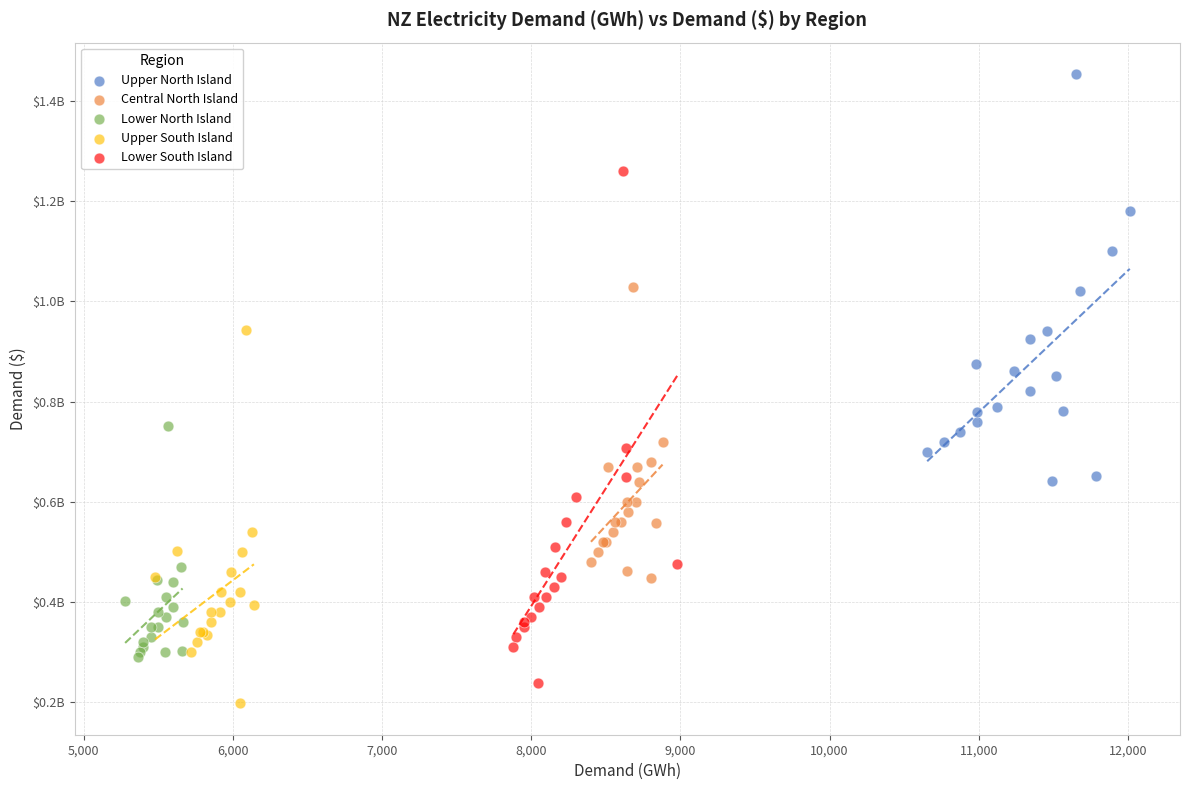

What are all the series names shown in the legend?

Upper North Island, Central North Island, Lower North Island, Upper South Island, Lower South Island